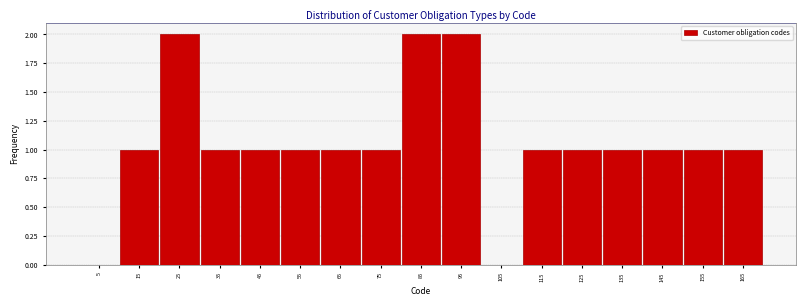

How tall is the bar that spans 10 to 20 on the x-axis? The values are not printed on the chart, so give them approximately, as read against the axis.

1